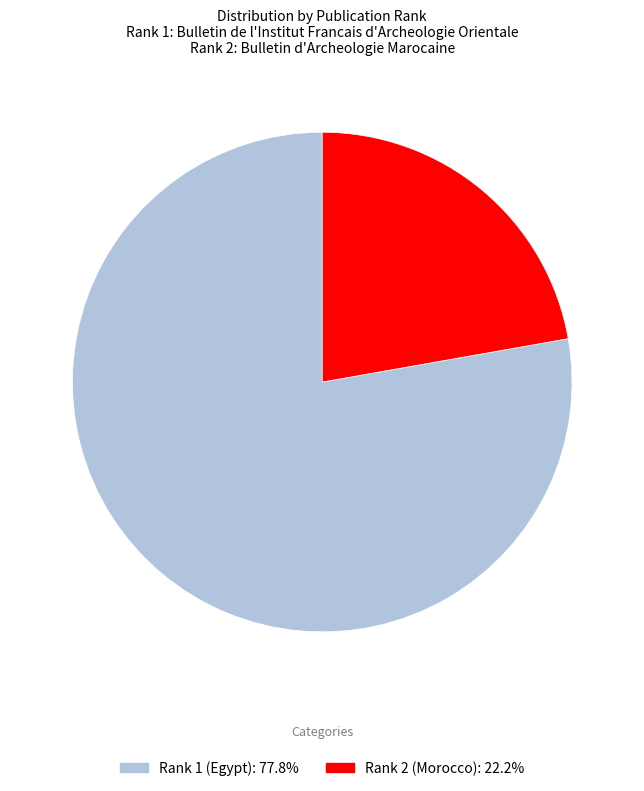

Which slice is the largest?

Rank 1 (Egypt)